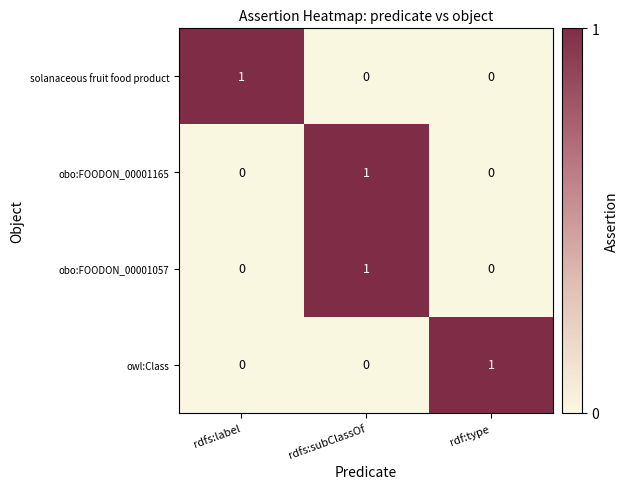

Reading left to right, transcribe all the data shown in this chart.

solanaceous fruit food product: rdfs:label=1	rdfs:subClassOf=0	rdf:type=0
obo:FOODON_00001165: rdfs:label=0	rdfs:subClassOf=1	rdf:type=0
obo:FOODON_00001057: rdfs:label=0	rdfs:subClassOf=1	rdf:type=0
owl:Class: rdfs:label=0	rdfs:subClassOf=0	rdf:type=1